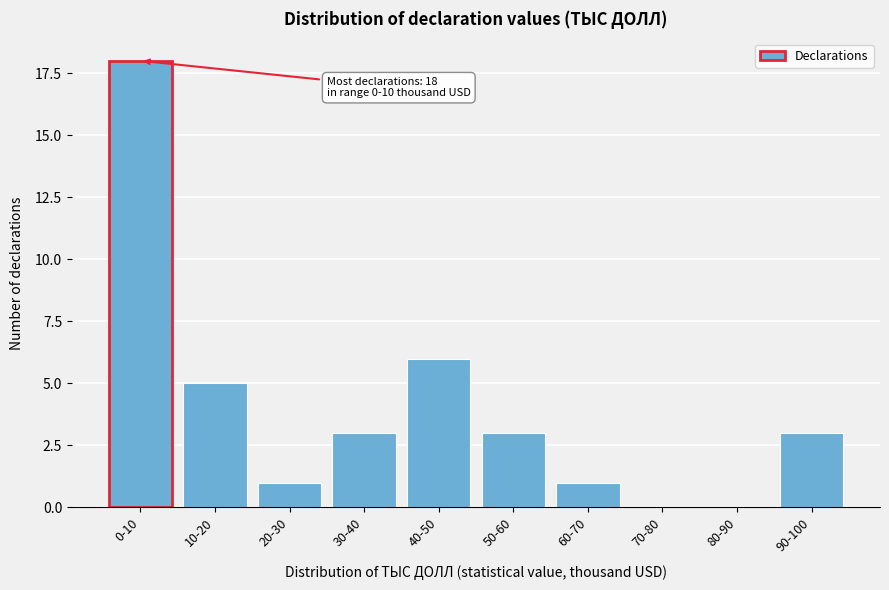

Reading right to left, what are all the values shown in this chart?

90-100=3	80-90=0	70-80=0	60-70=1	50-60=3	40-50=6	30-40=3	20-30=1	10-20=5	0-10=18